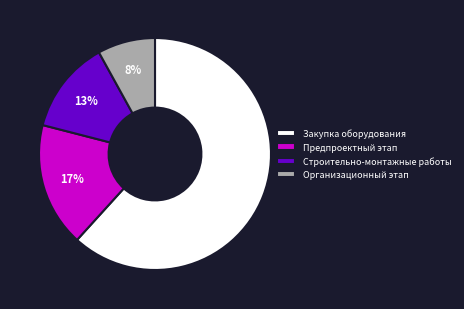

Which slice is the smallest?

Организационный этап